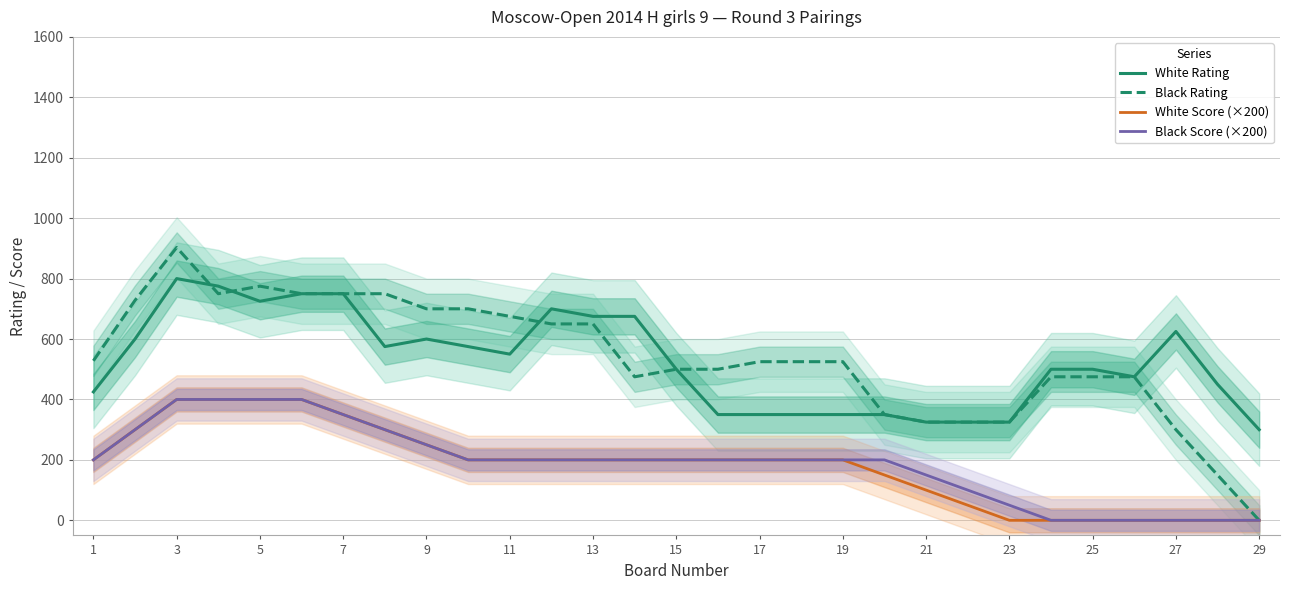

True or false: Black Score (×200) and Black Rating intersect in this chart.

False